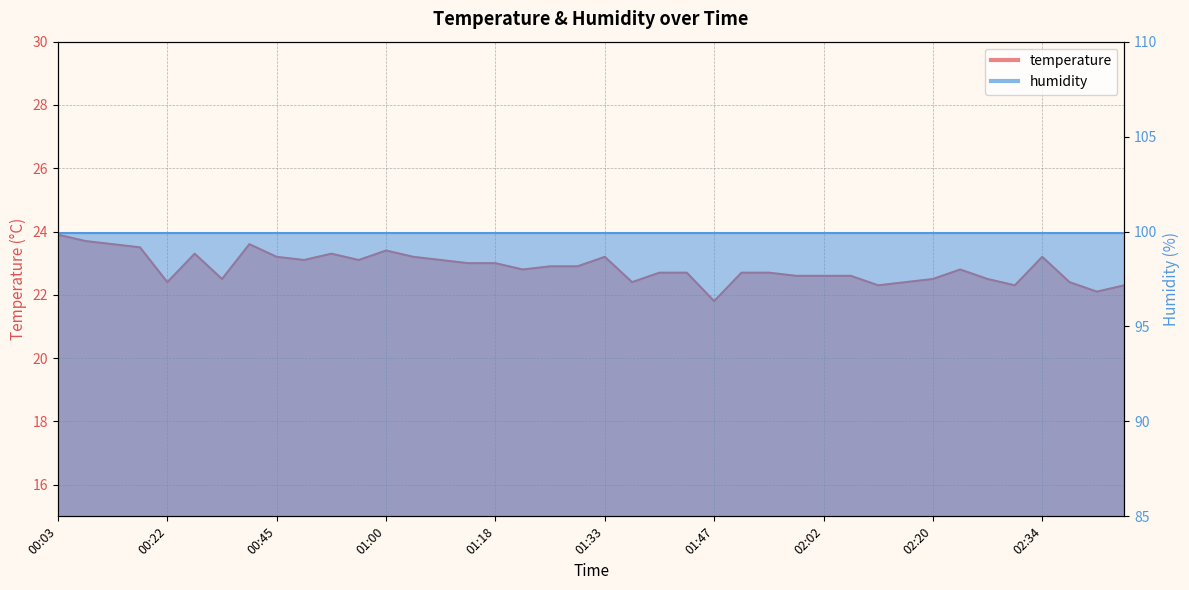

Reading left to right, list all the values displayed in this chart.

00:03=23.9	00:07=23.7	00:11=23.6	00:15=23.5	00:22=22.4	00:30=23.3	00:33=22.5	00:37=23.6	00:45=23.2	00:49=23.1	00:53=23.3	00:57=23.1	01:00=23.4	01:03=23.2	01:07=23.1	01:15=23.0	01:18=23.0	01:23=22.8	01:25=22.9	01:29=22.9	01:33=23.2	01:36=22.4	01:40=22.7	01:44=22.7	01:47=21.8	01:51=22.7	01:55=22.7	01:58=22.6	02:02=22.6	02:05=22.6	02:12=22.3	02:16=22.4	02:20=22.5	02:23=22.8	02:27=22.5	02:31=22.3	02:34=23.2	02:38=22.4	02:41=22.1	02:44=22.3